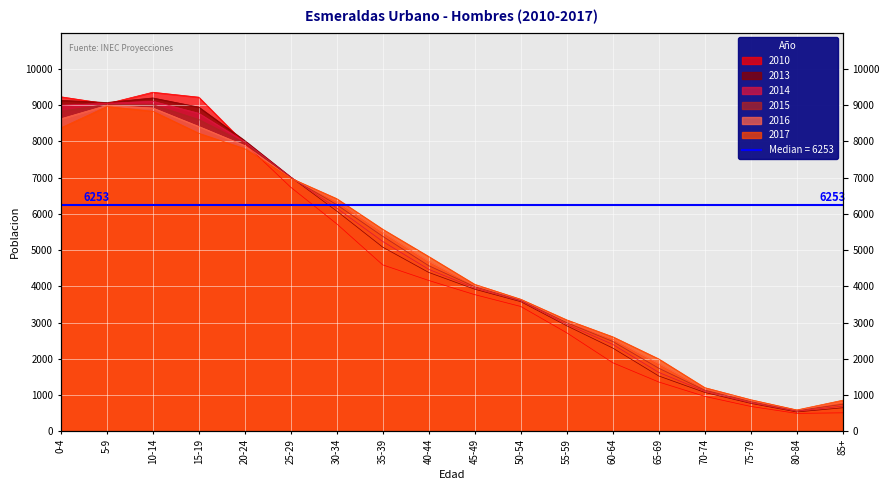

What is the greatest value displayed?

9354